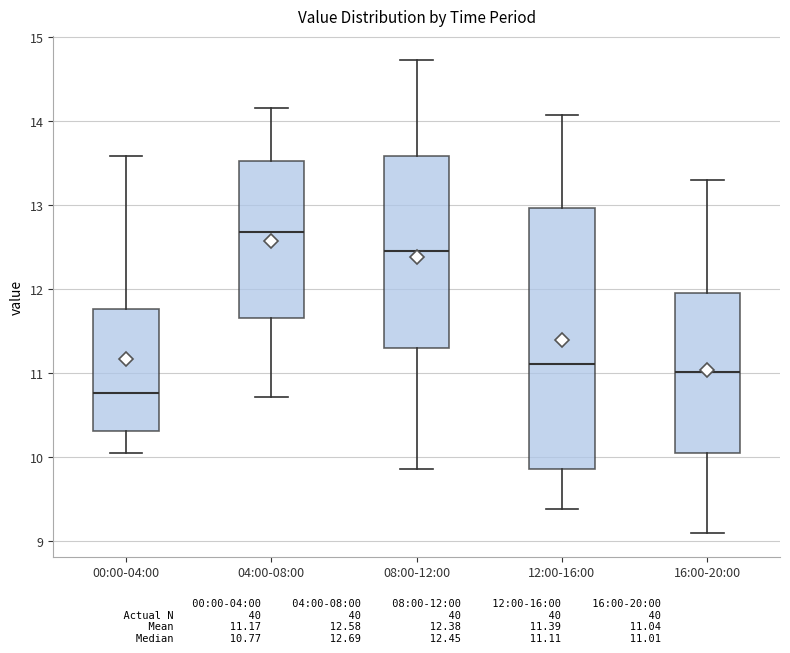

Comparing the boxes themselves (not the whiskers), which one is the tallest?

12:00-16:00